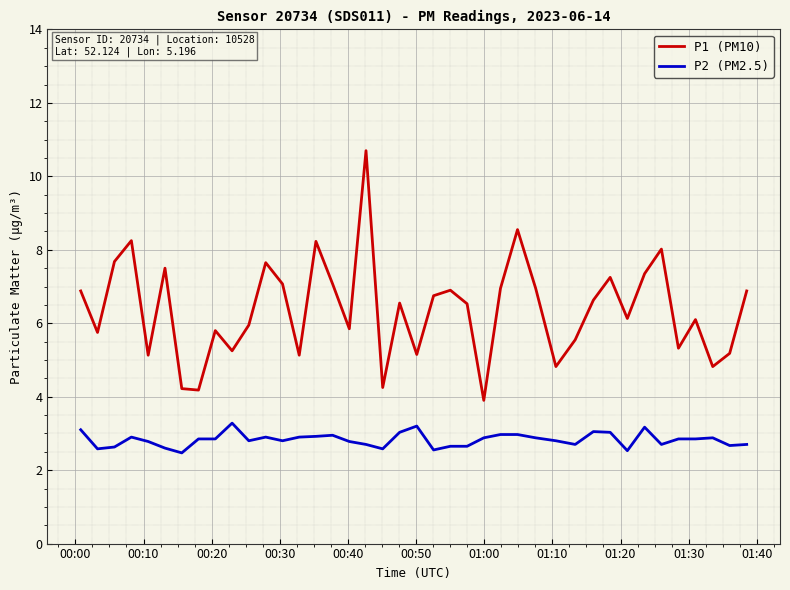

What is the difference between the second highest and second lowest values in the P1 (PM10) series?

4.4